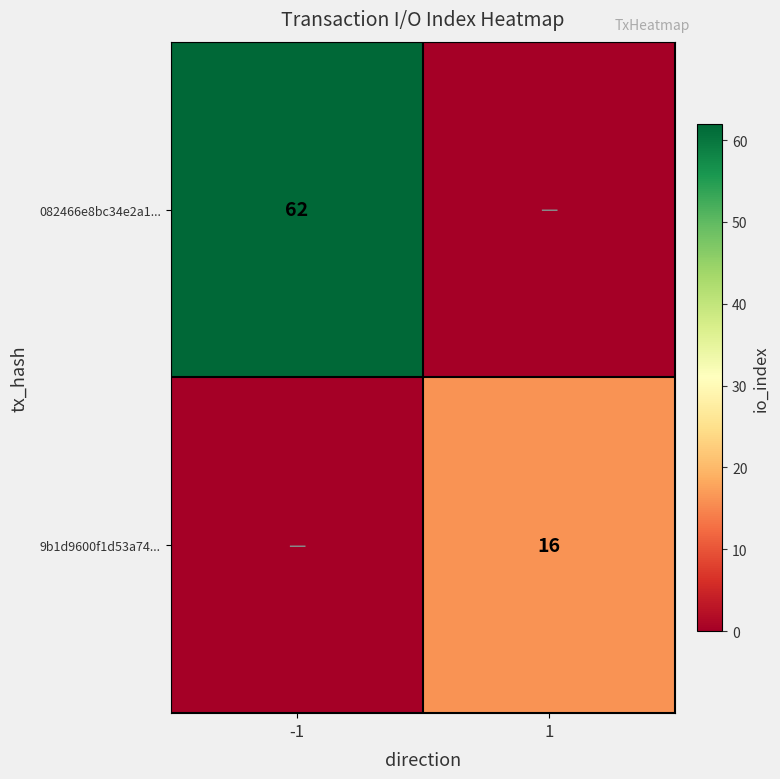

True or false: 9b1d9600f1d53a74... has a value of 28 at 1.

False